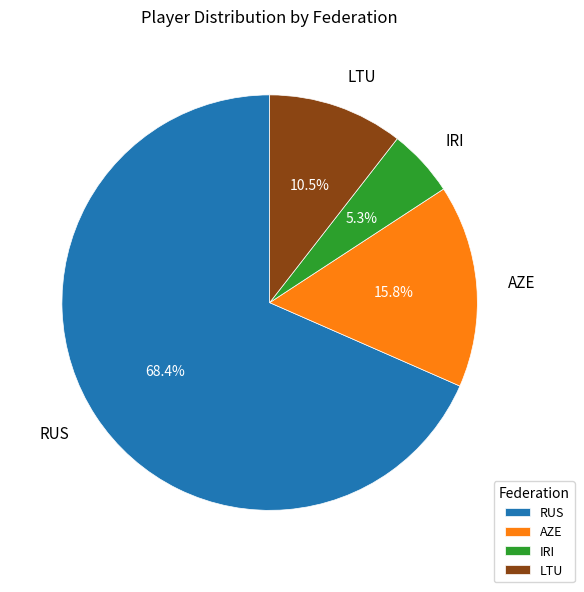

What is the smallest slice in the pie chart?

IRI